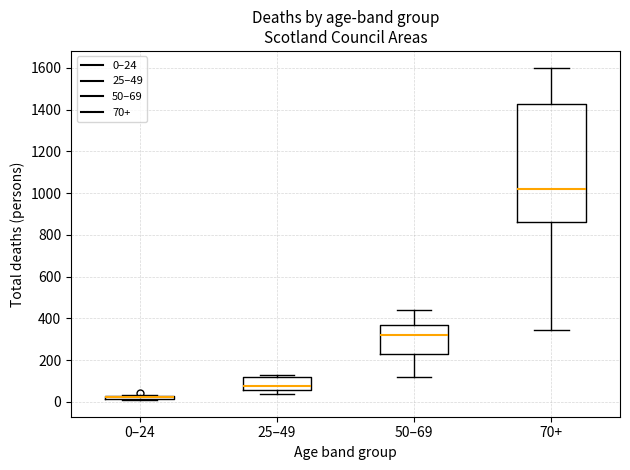

Reading left to right, read every box against the y-axis: the position of its median line, the range the box covers, and the ends of its whiskers. The values are not printed on the chart, so give them approximately, as read against the axis.

0–24: box collapsed to a line at 20, whiskers 0 to 40
25–49: median 80, box 60 to 120, whiskers 40 to 120 (just above the box's upper edge)
50–69: median 320, box 240 to 360, whiskers 120 to 440
70+: median 1020, box 860 to 1420, whiskers 340 to 1600